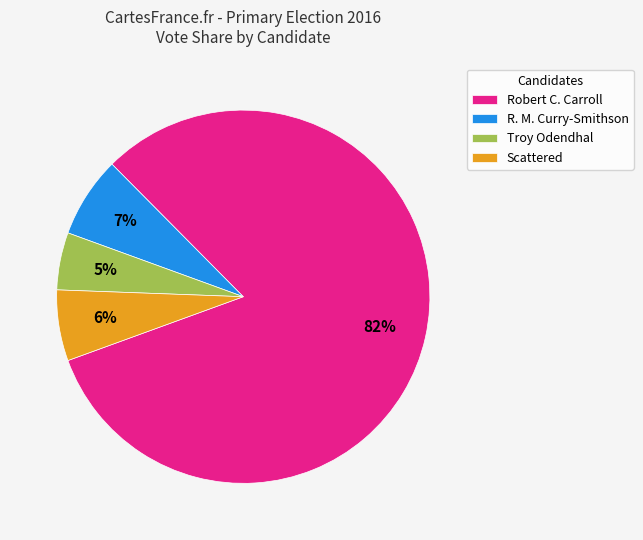

Which category has the smallest portion of the pie?

Troy Odendhal